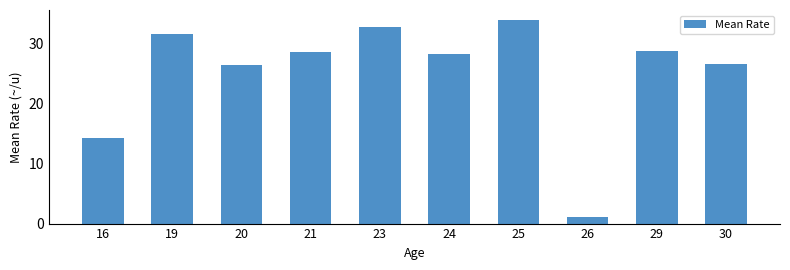

What is the change in value from 23 to 25?

+1.1